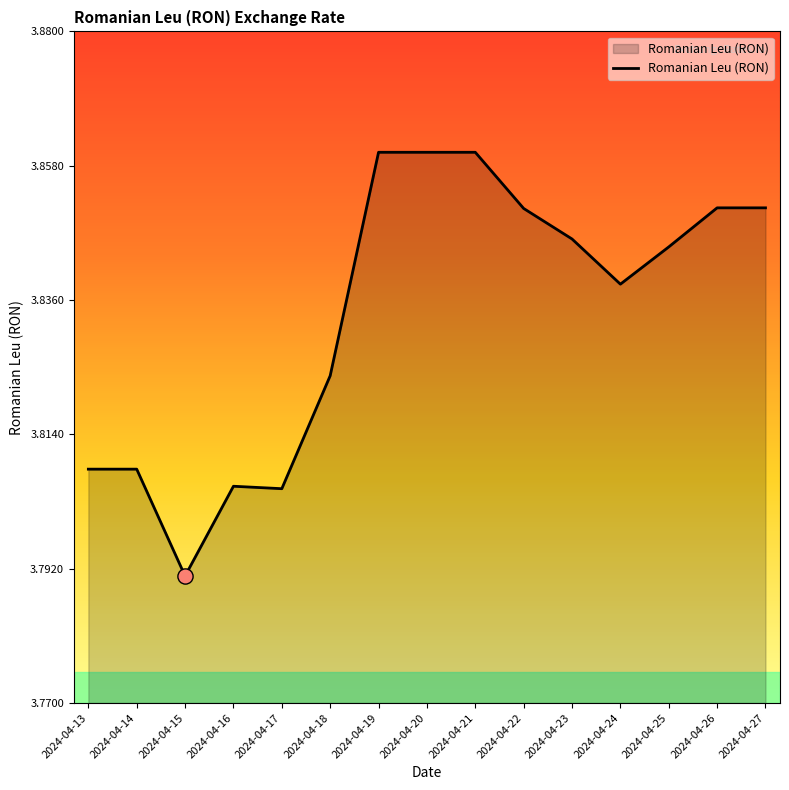

Between 2024-04-19 and 2024-04-22, which is larger?

2024-04-19